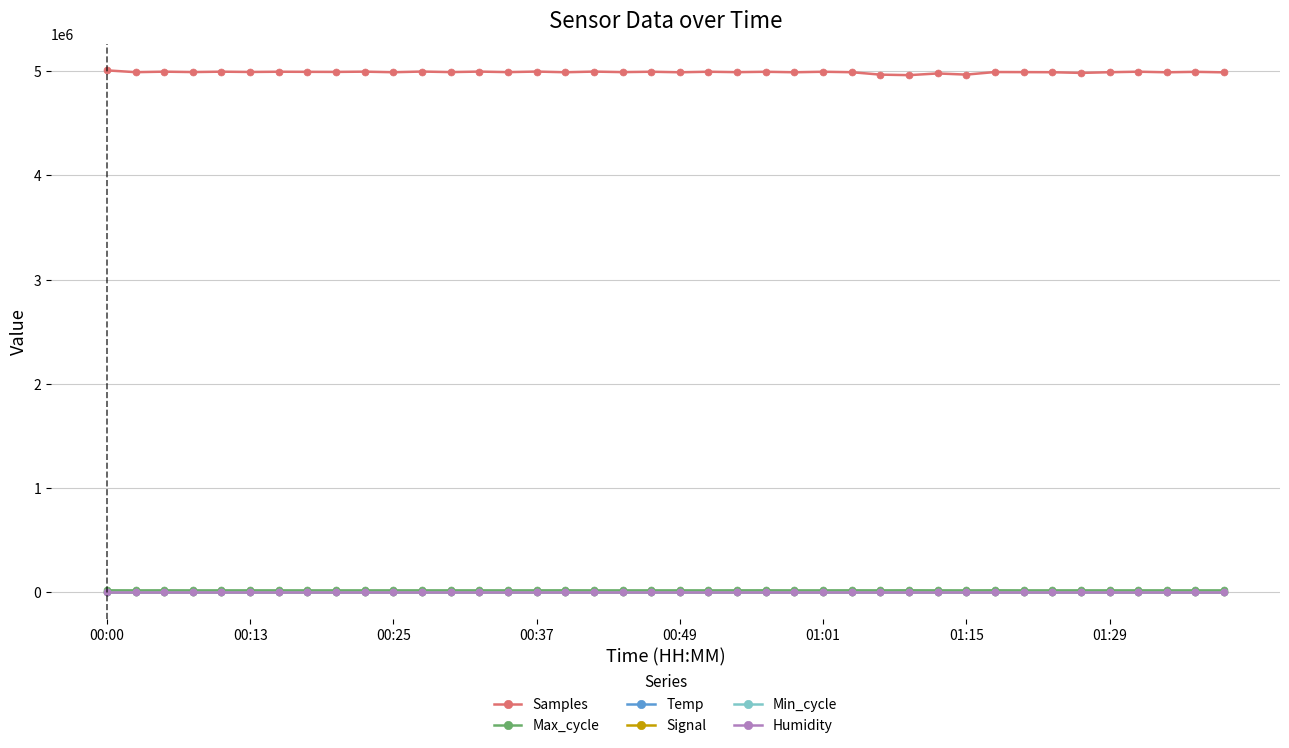

What is the lowest value of the Max_cycle series?

20022.0